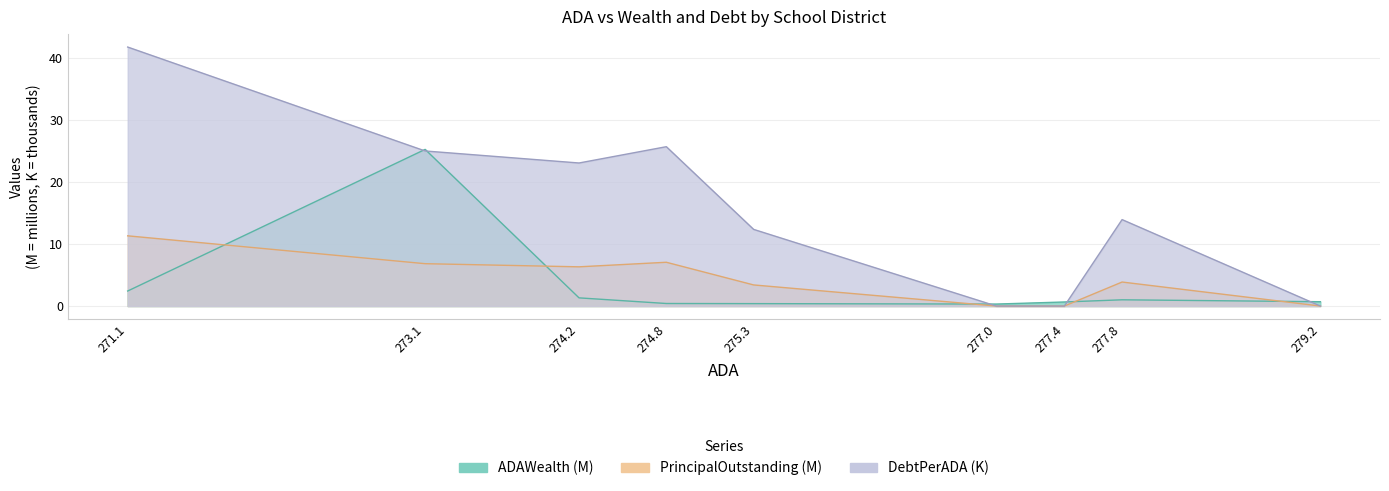

What is the sum of all PrincipalOutstanding values?

38.8